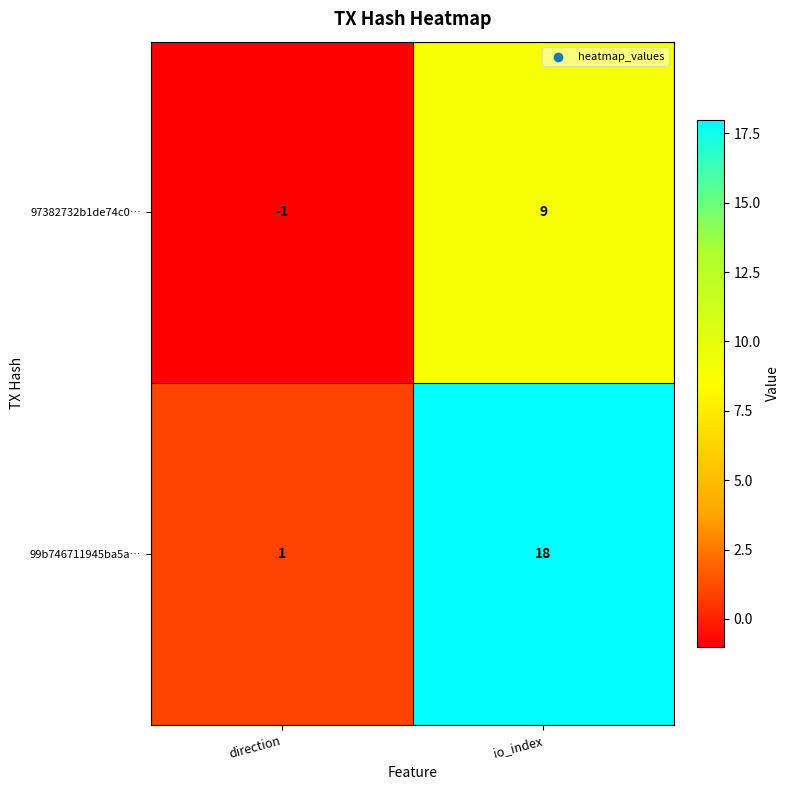

Which series changed the most between direction and io_index?

99b746711945ba5a…